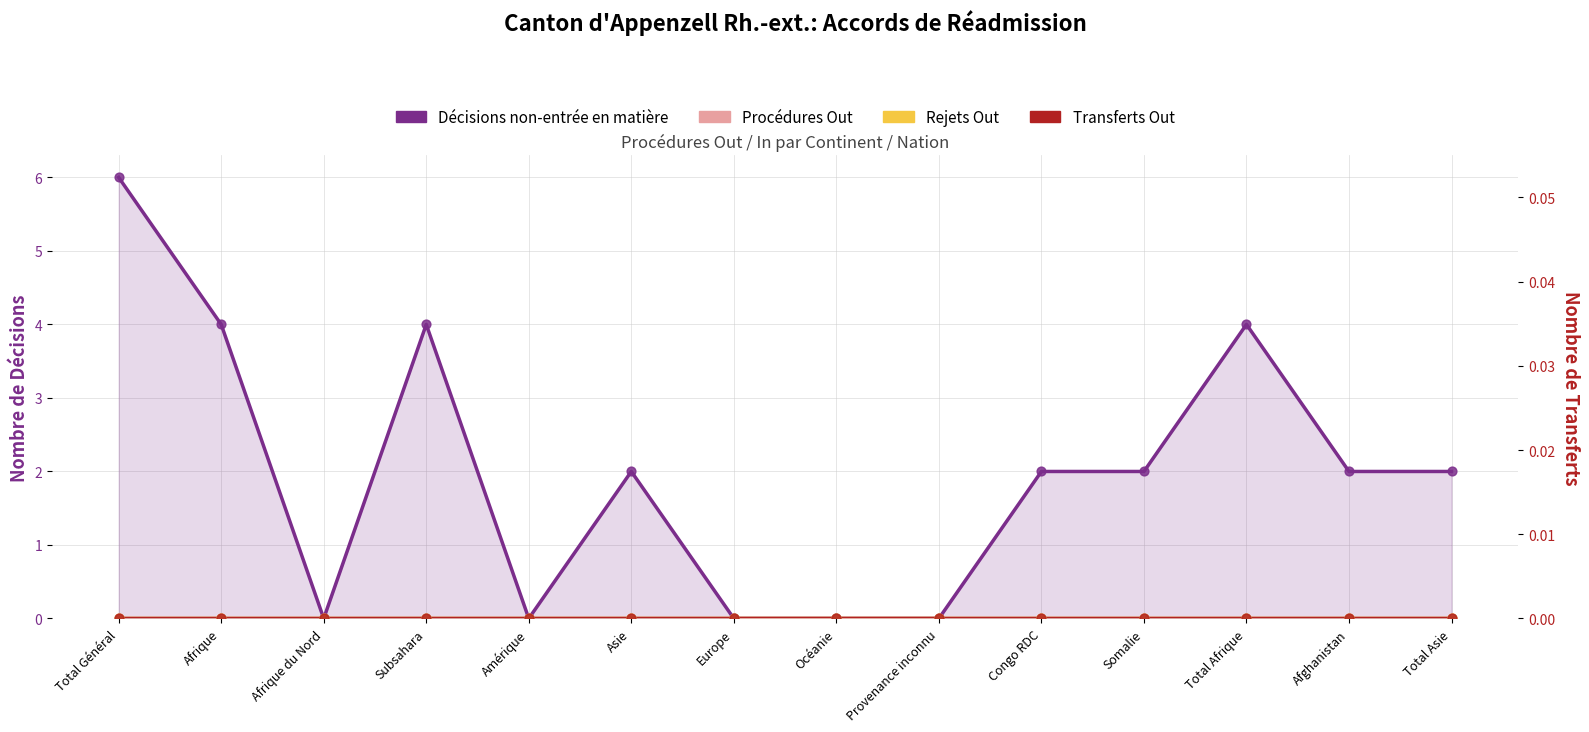

What are all the series names shown in the legend?

Décisions non-entrée en matière, Procédures Out, Rejets Out, Transferts Out